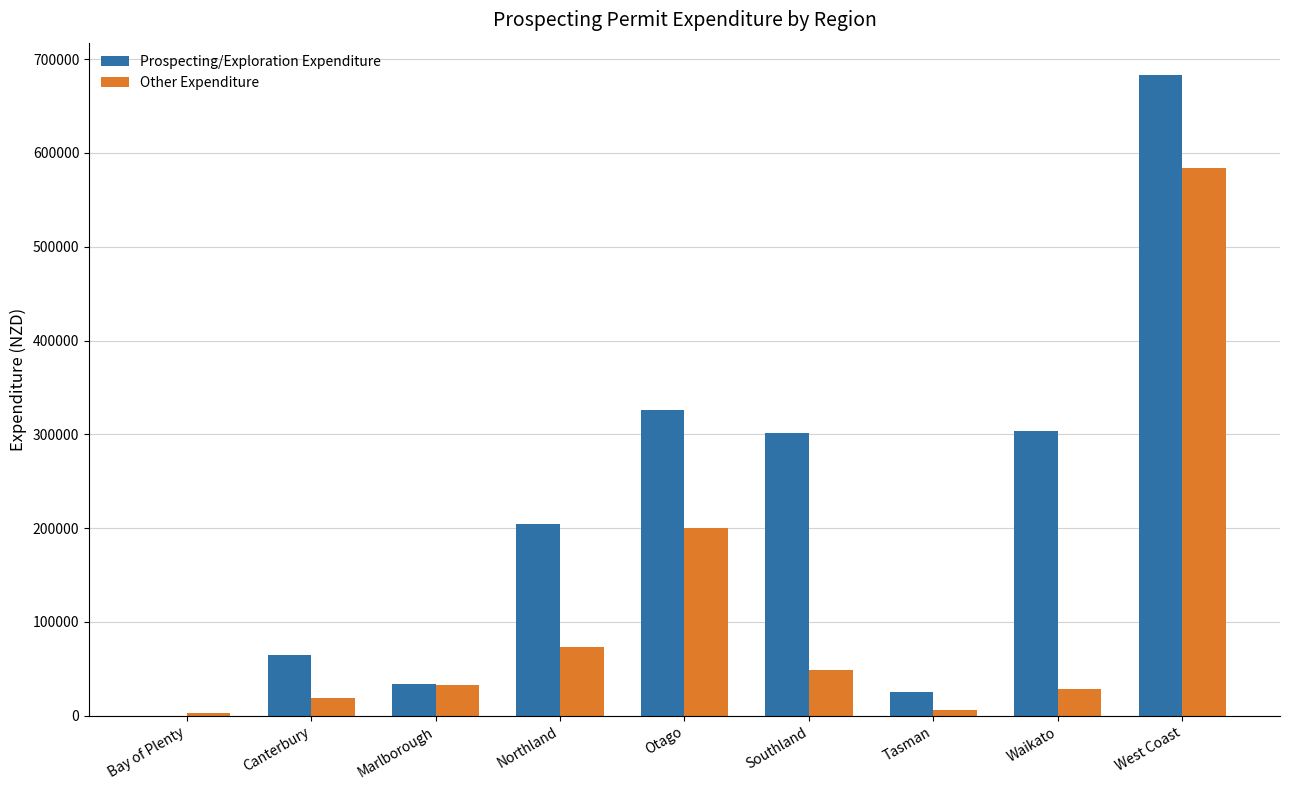

What is the approximate value of Other Expenditure at Marlborough?

32770.2